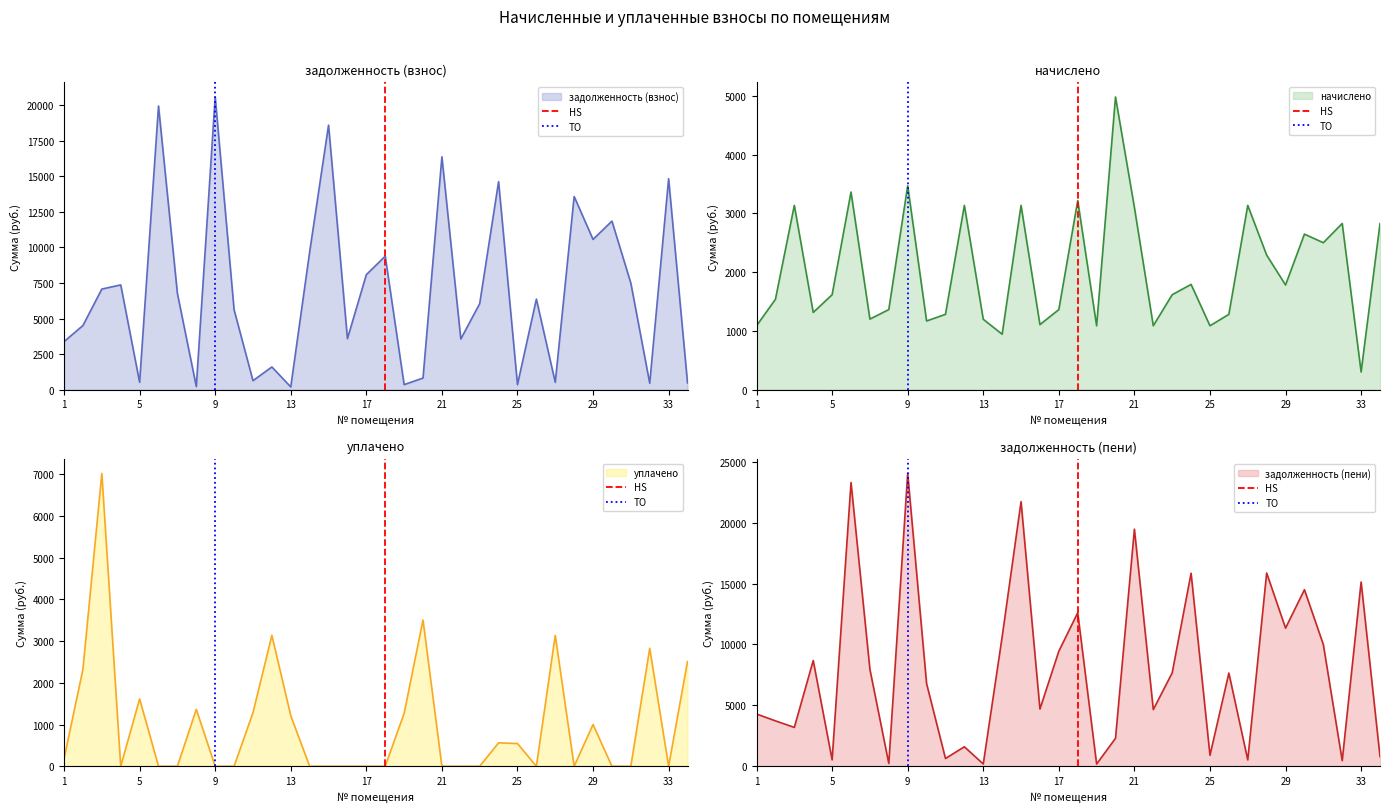

What is the value of the TO point at the 2nd from the left?

1